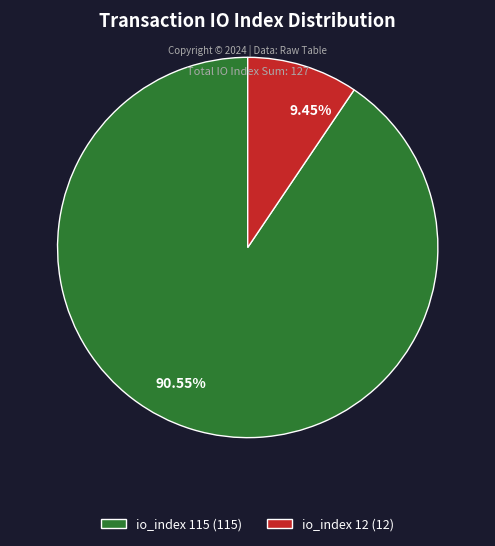

Count the number of slices in the pie.

2